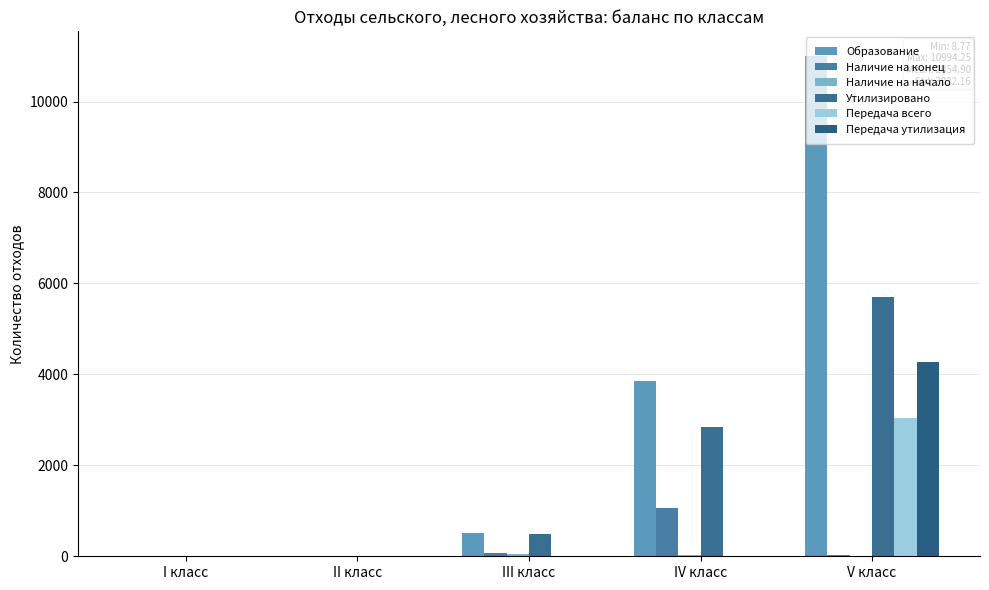

Are the bars grouped side by side (vs. stacked)?

Yes